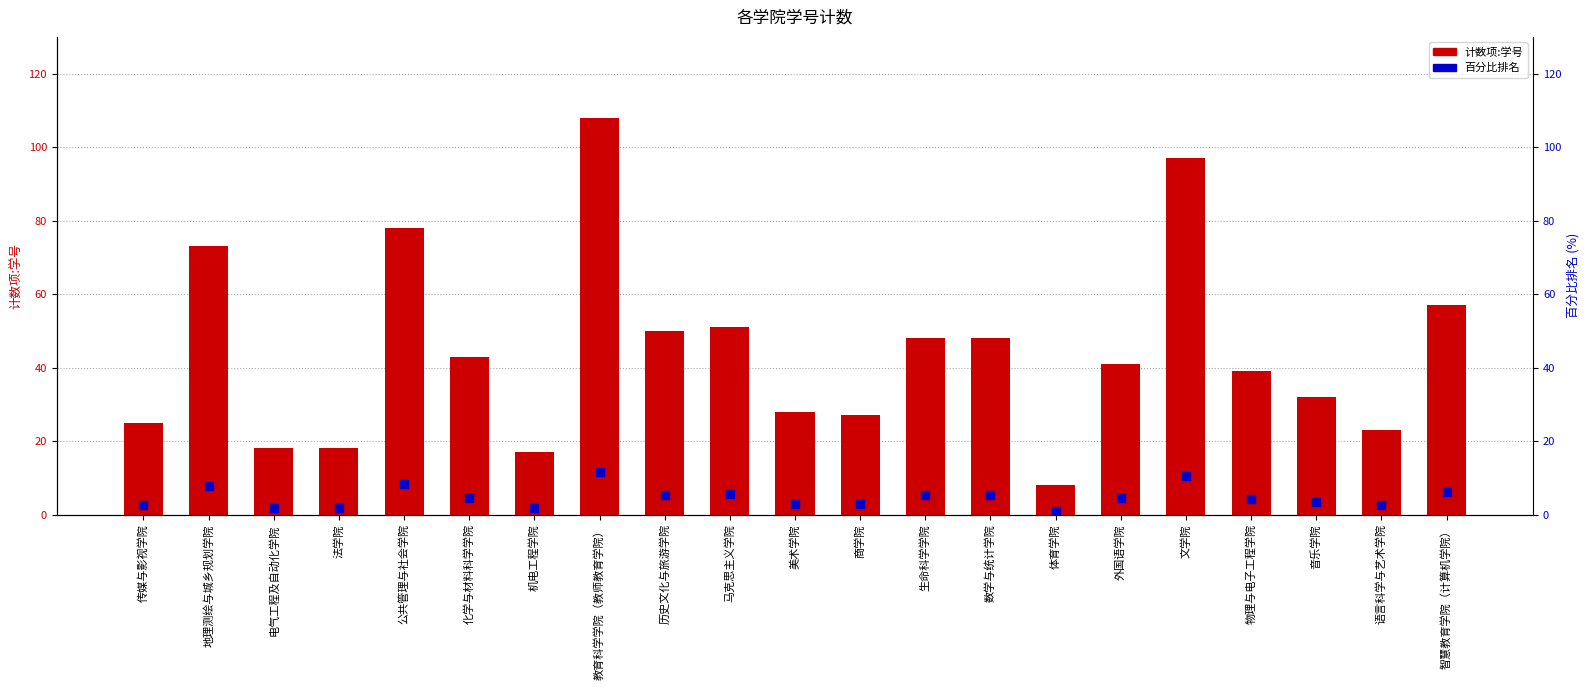

Which series has the largest total across all categories?

计数项:学号